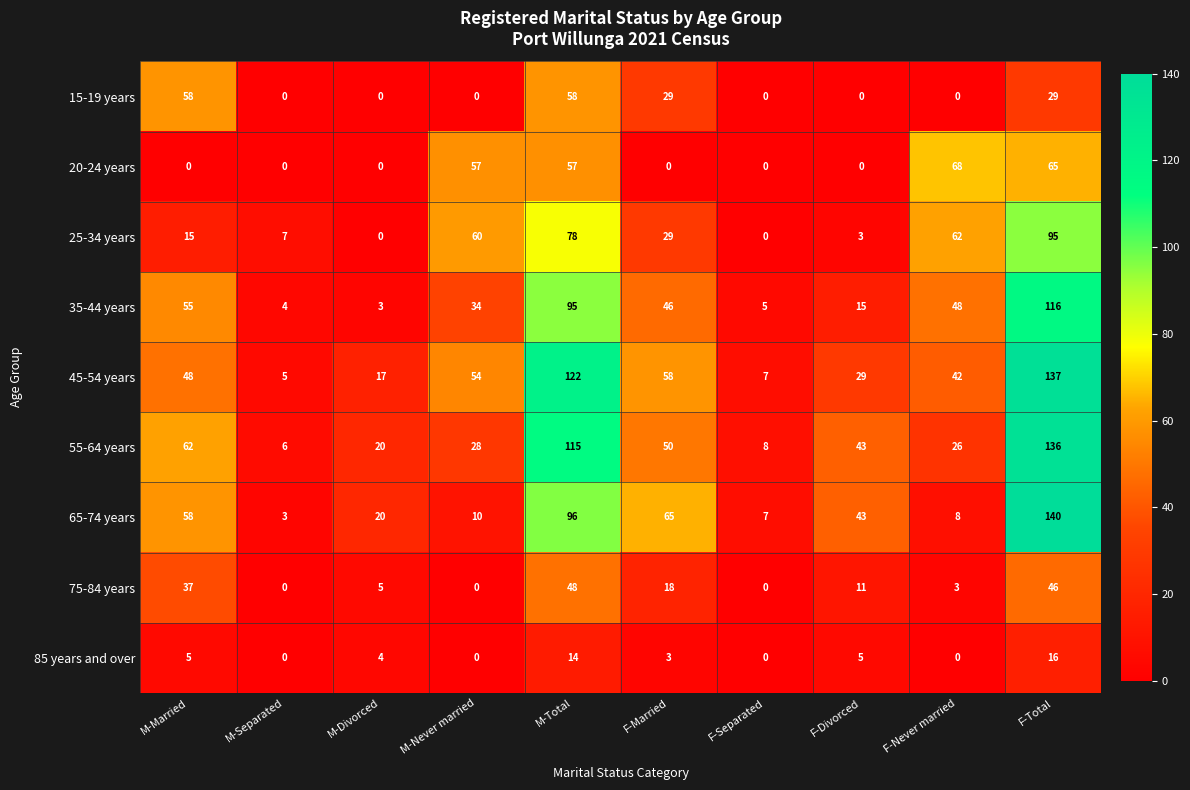

At which label is 25-34 years closest to 47?

M-Never married